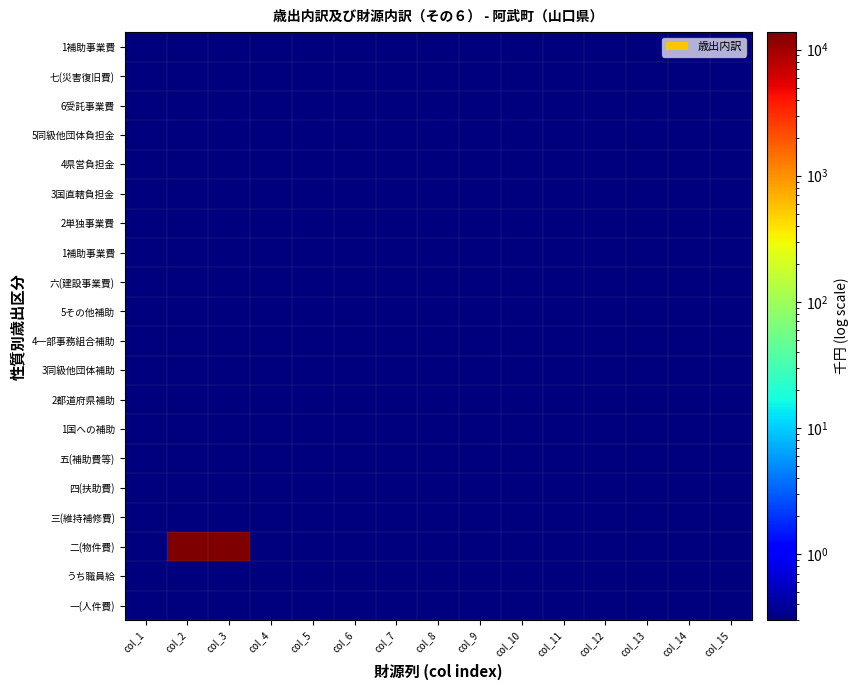

At which category is the sum across all series the highest?

col_2